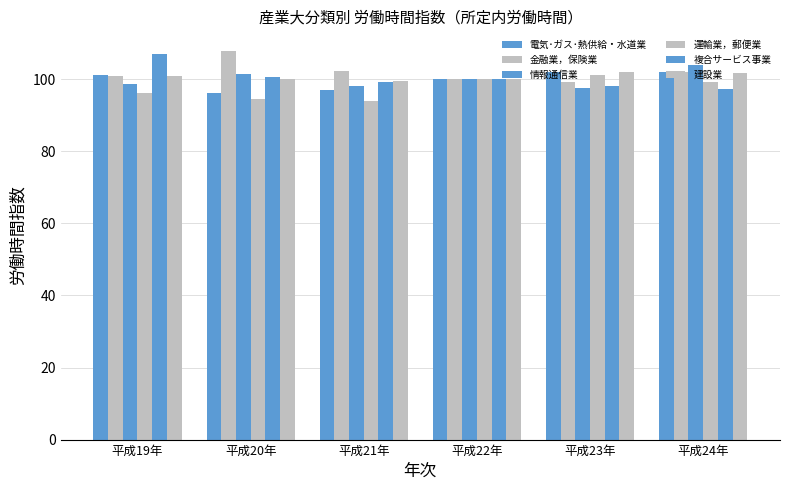

Is the value of 複合サービス事業 at 平成23年 greater than the value of 電気･ガス･熱供給・水道業 at 平成20年?

Yes